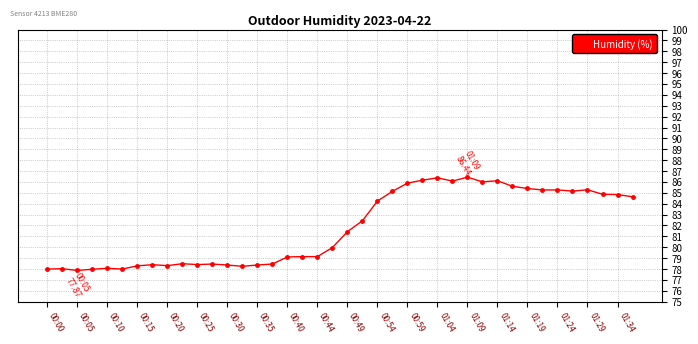

What is the maximum value shown in the chart?

86.4